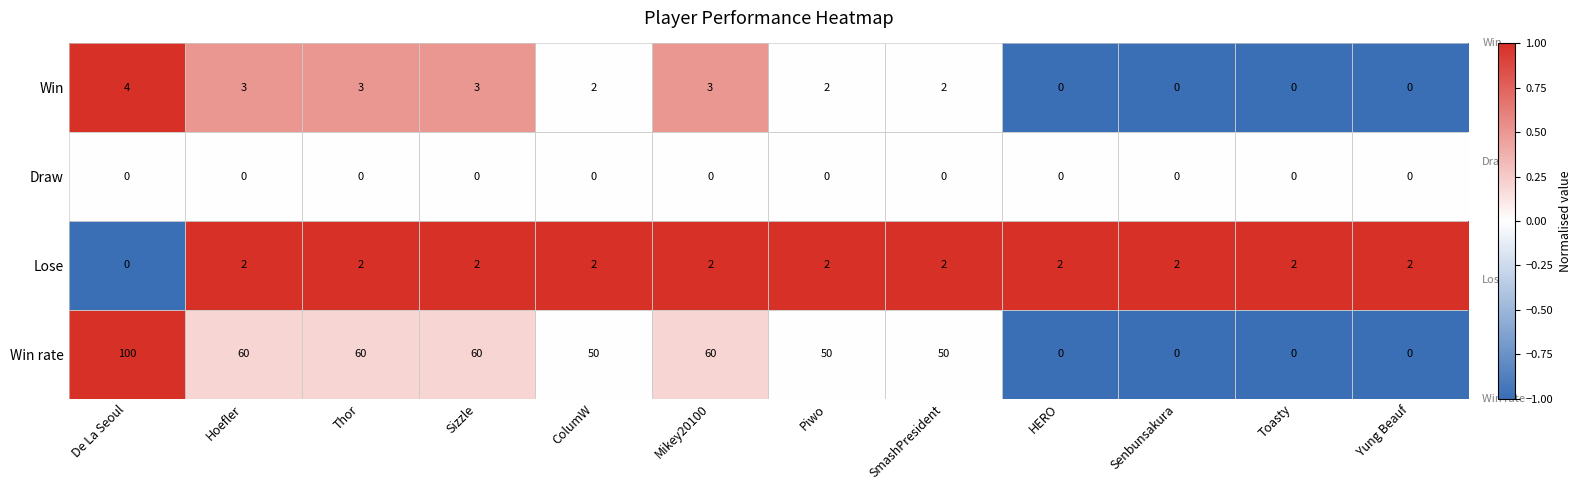

List the series in order of their peak value, lowest first.

Draw, Lose, Win, Win rate